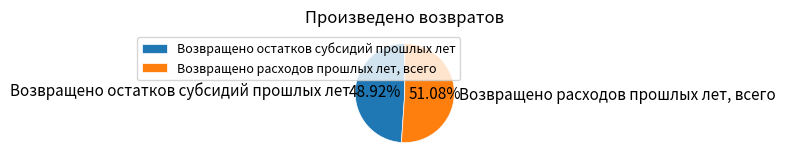

To the nearest percent, what percentage of the pie is Возвращено остатков субсидий прошлых лет?

49%